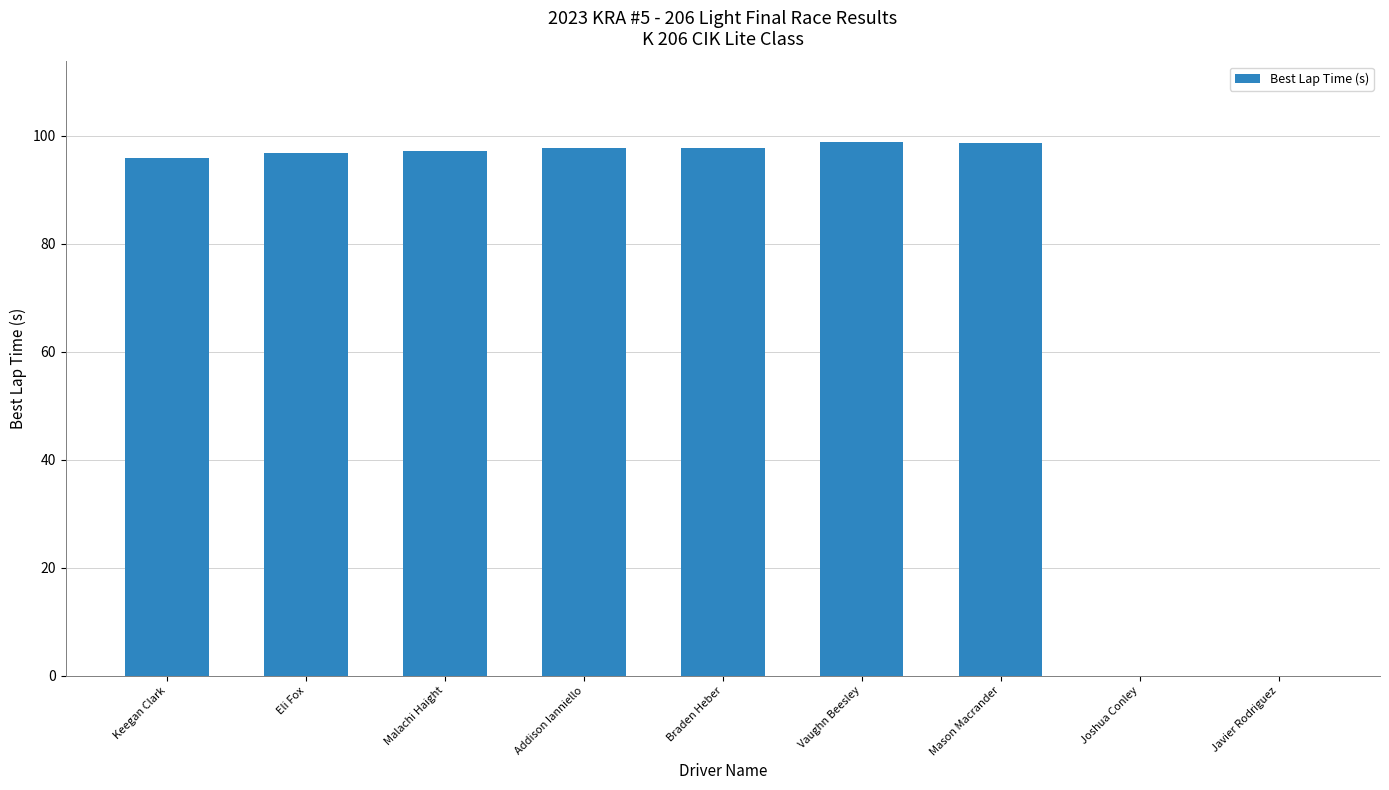

What is the change in value from Vaughn Beesley to Javier Rodriguez?

-98.9